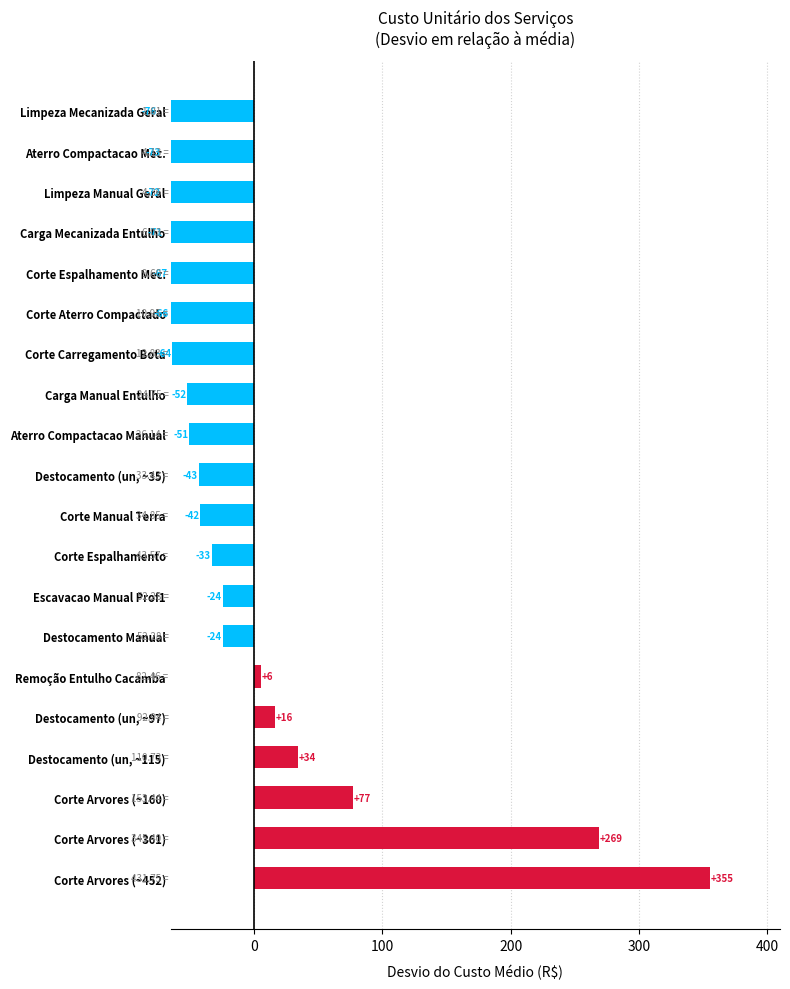

Which has a higher value, 2 or 13?

2